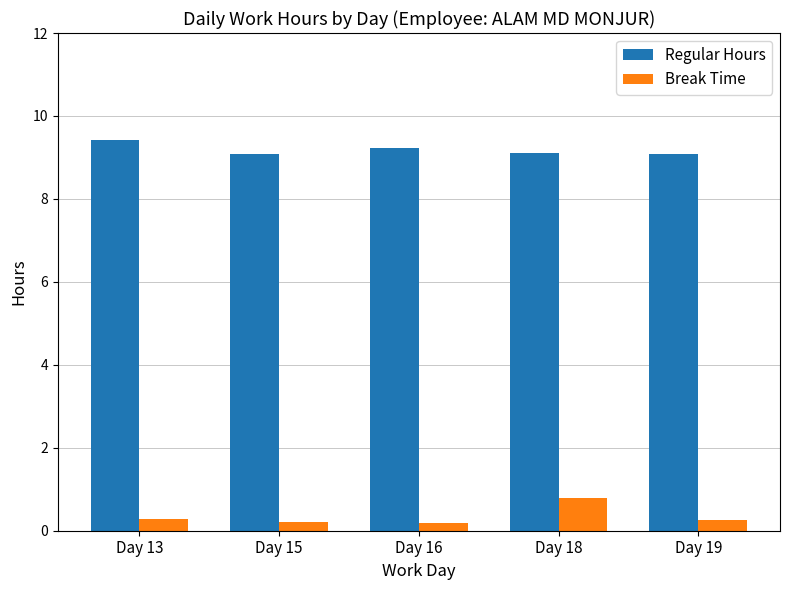

List the series in order of their overall mean, lowest first.

Break Time, Regular Hours